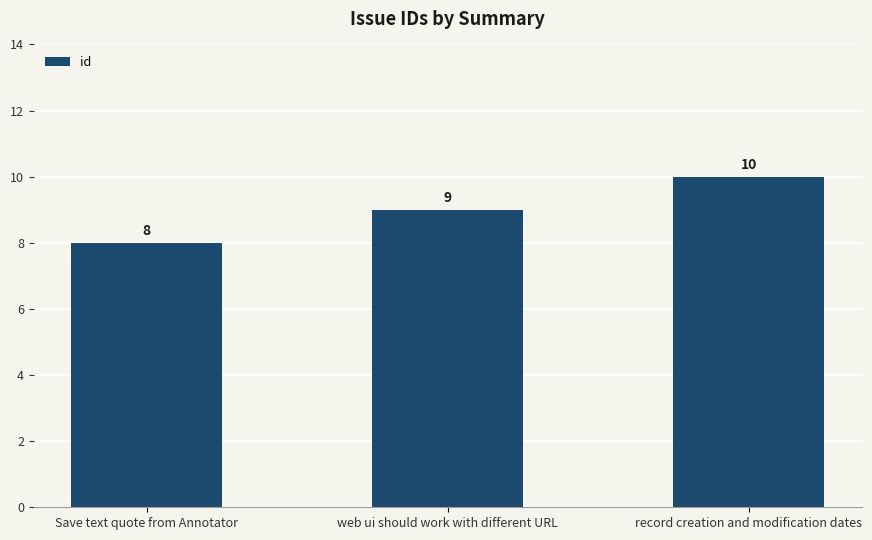

How many values are between 8 and 10?

3